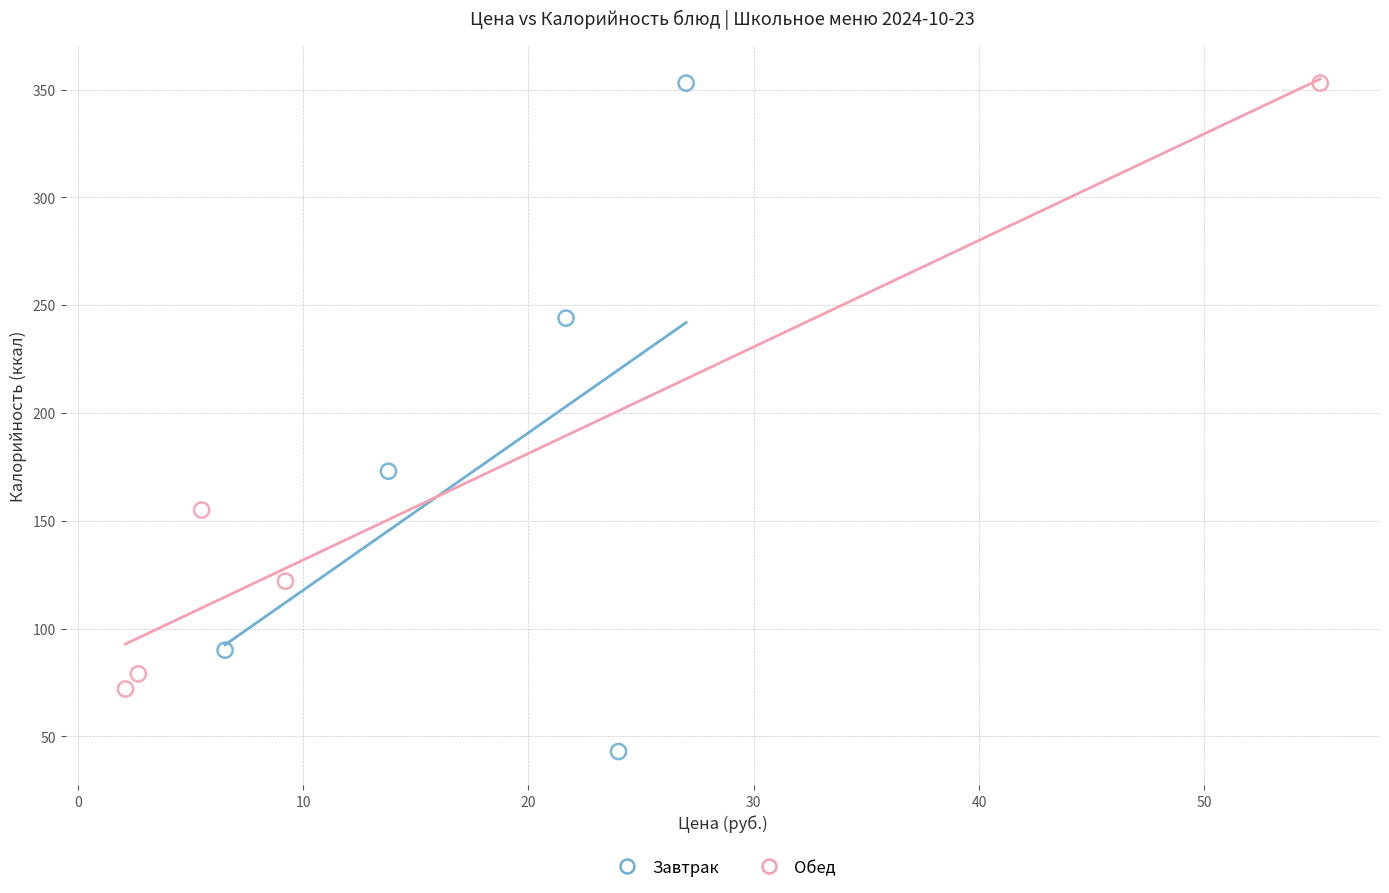

Which series has the largest Y range (max minus min)?

Завтрак